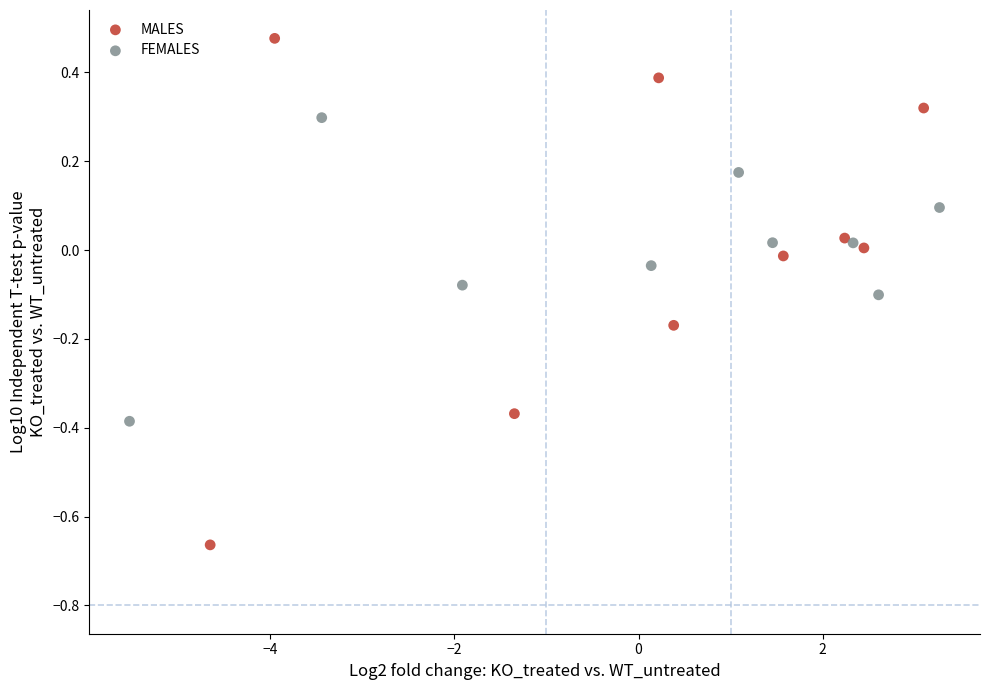

Which series has the largest Y range (max minus min)?

MALES